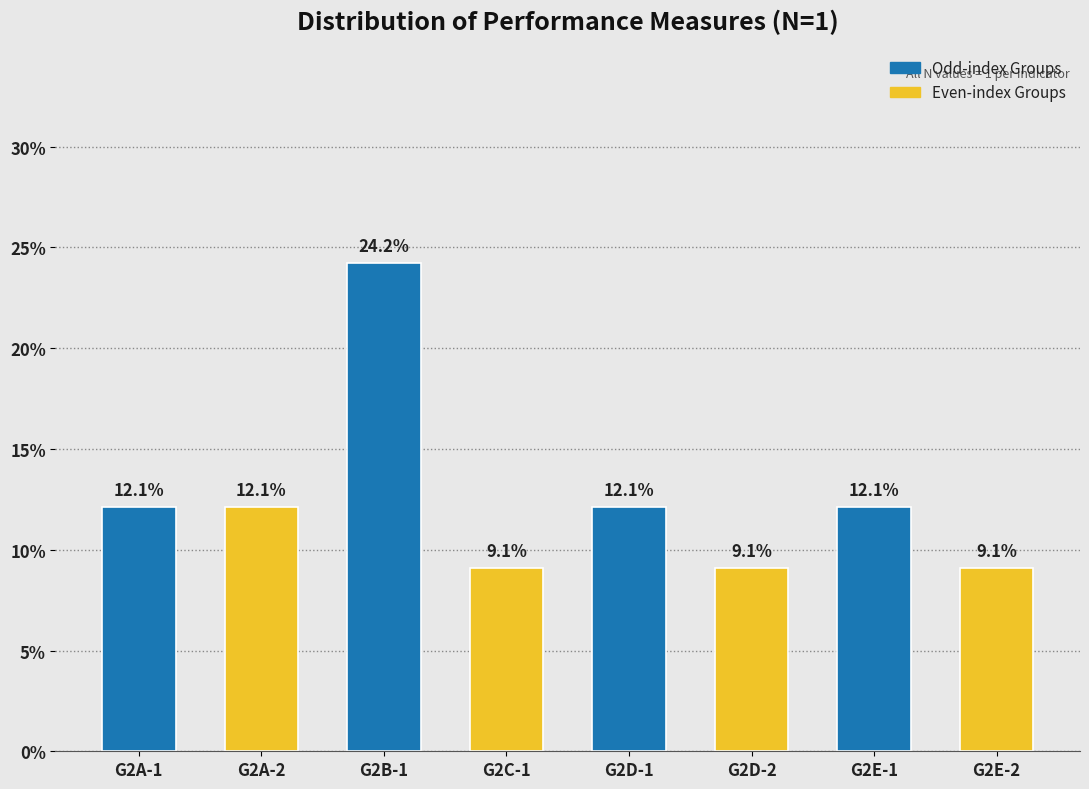

Reading left to right, extract all data points from this chart.

12.1	12.1	24.2	9.1	12.1	9.1	12.1	9.1